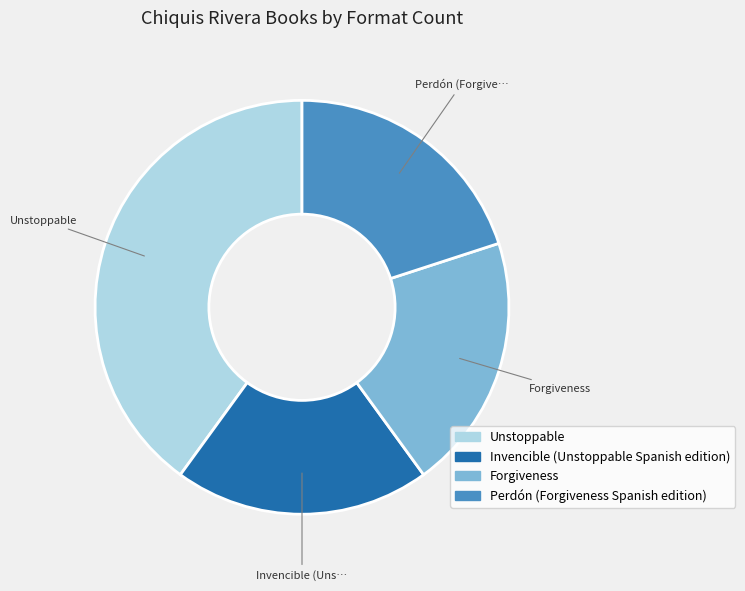

Is Perdón (Forgiveness Spanish edition) the majority of the pie?

No